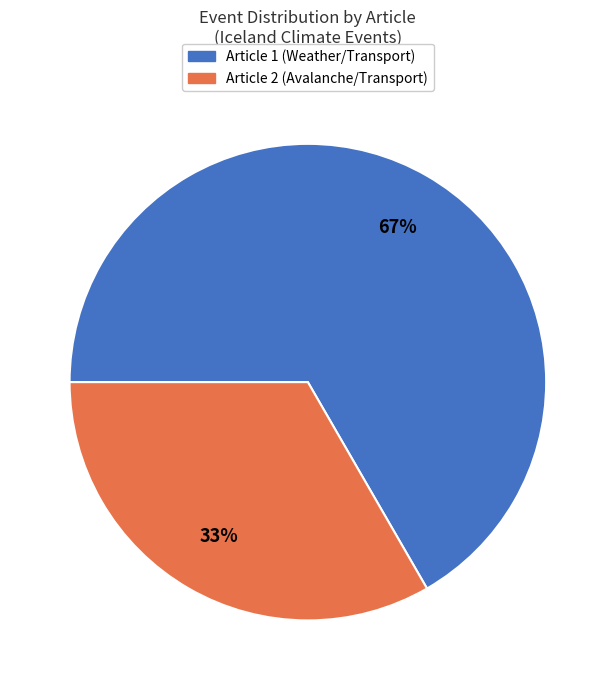

To the nearest percent, what is the average slice percentage?

50%